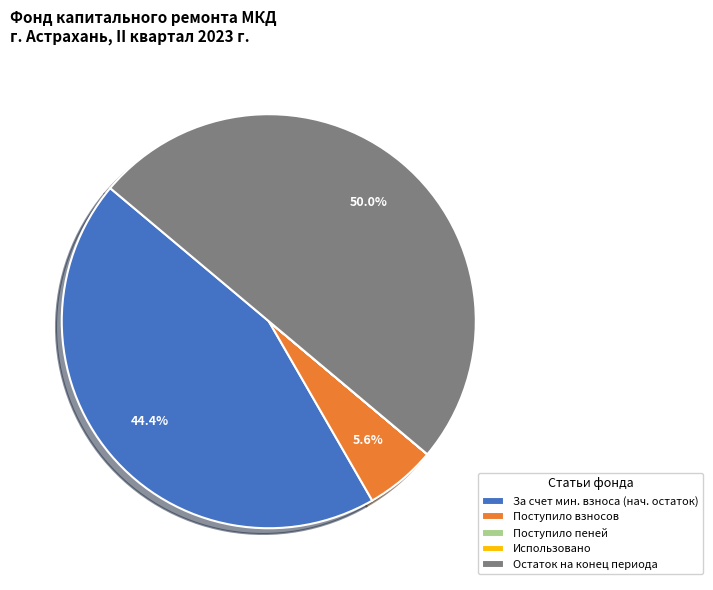

Which category has the biggest portion of the pie?

Остаток на конец периода